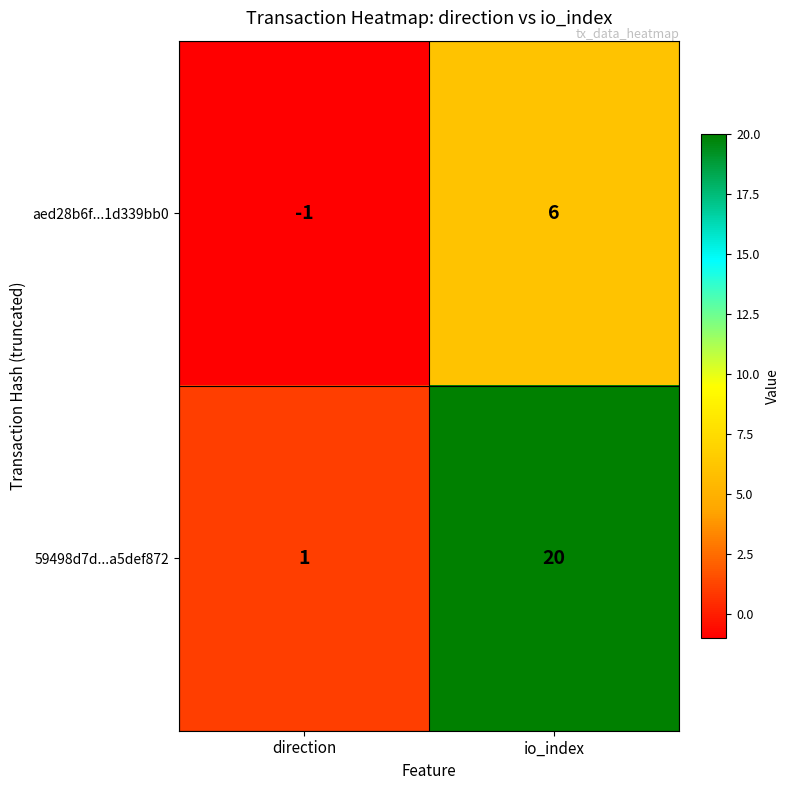

List the series in order of their peak value, lowest first.

aed28b6f...1d339bb0, 59498d7d...a5def872